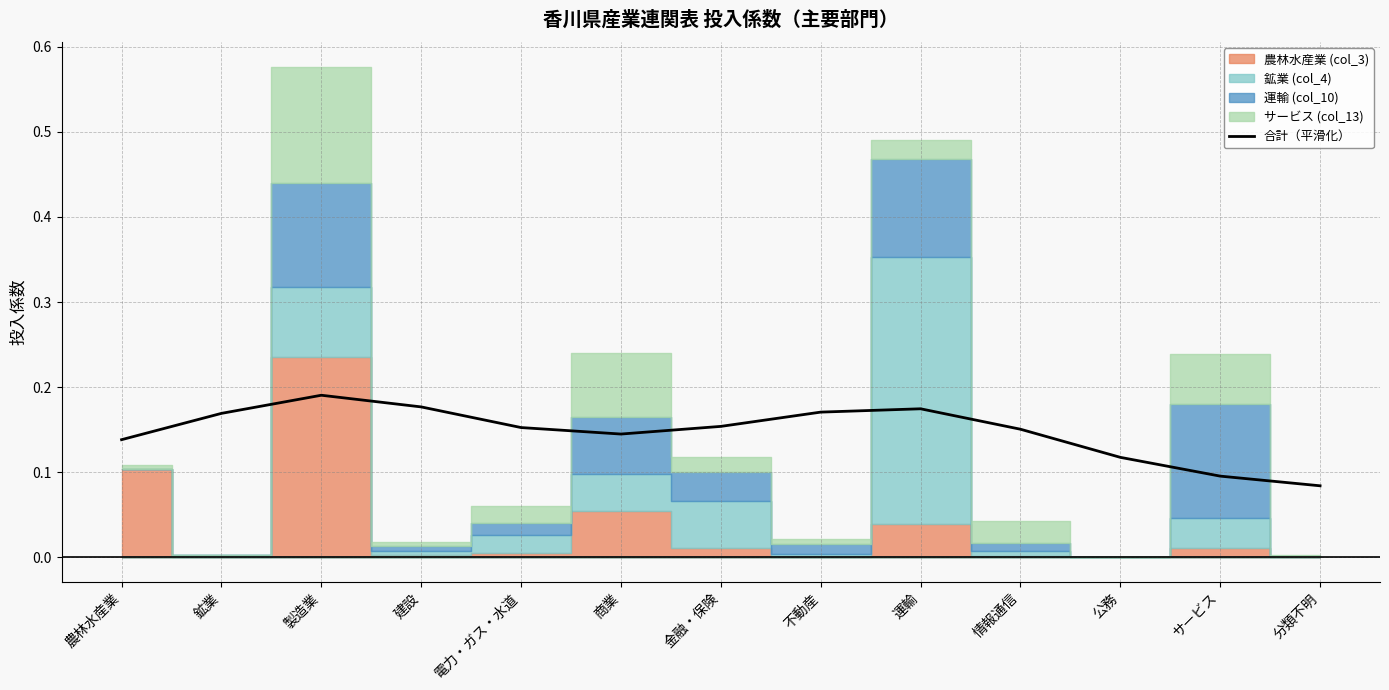

Is this an area chart (filled region under the line)?

No